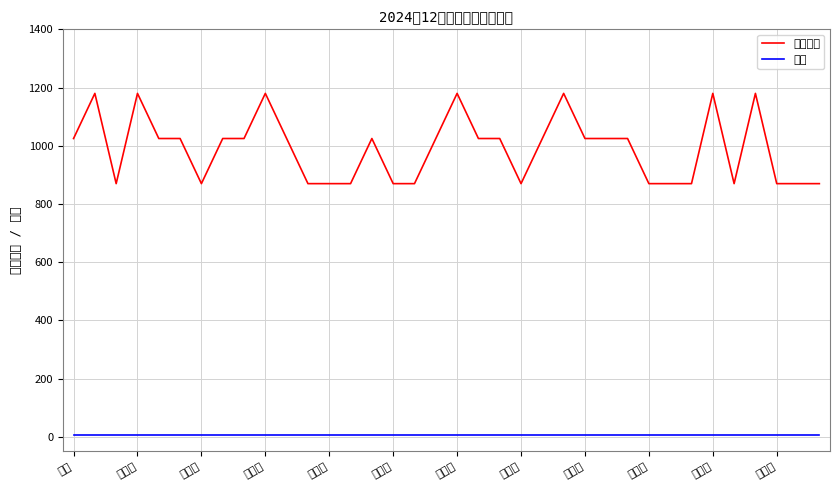

Count the number of categories in the chart.

36